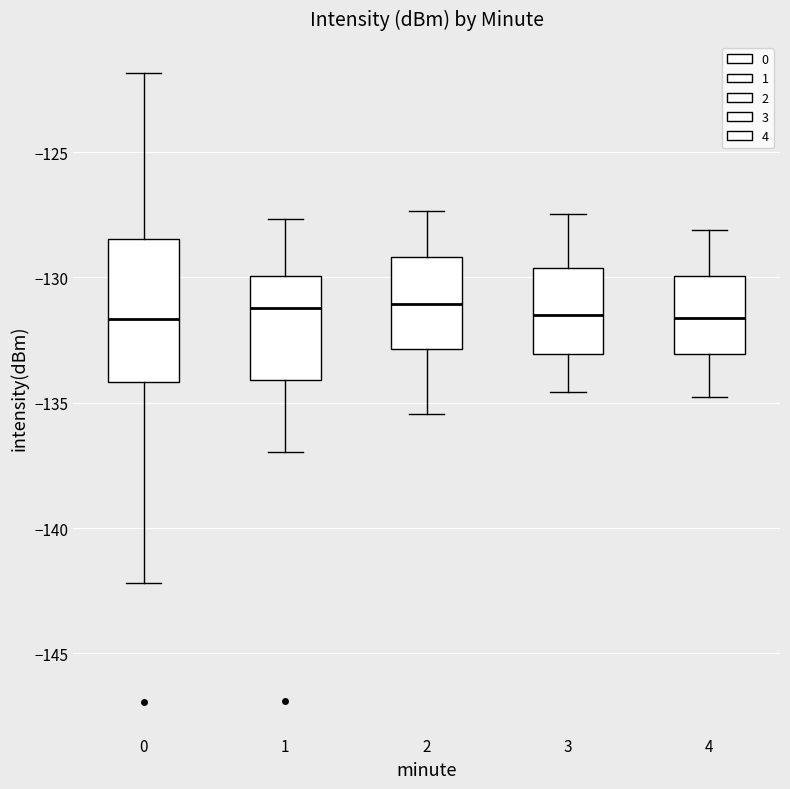

Reading left to right, read every box against the y-axis: the position of its median line, the range the box covers, and the ends of its whiskers. The values are not printed on the chart, so give them approximately, as read against the axis.

0: median -131.5, box -134.0 to -128.5, whiskers -142.0 to -122.0
1: median -131.0, box -134.0 to -130.0, whiskers -137.0 to -127.5
2: median -131.0, box -133.0 to -129.0, whiskers -135.5 to -127.5
3: median -131.5, box -133.0 to -129.5, whiskers -134.5 to -127.5
4: median -131.5, box -133.0 to -130.0, whiskers -135.0 to -128.0